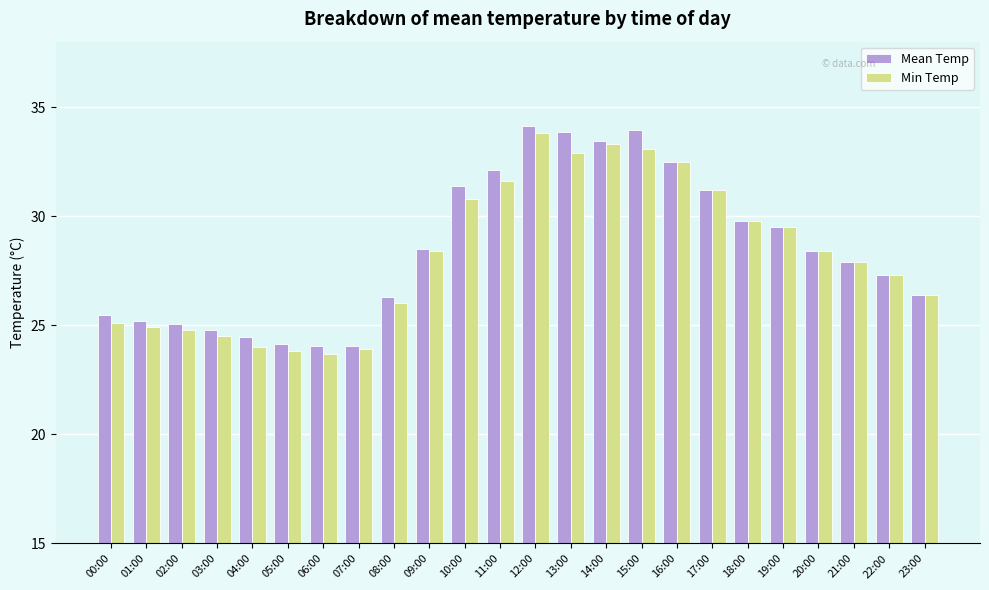

What are all the series names shown in the legend?

Mean Temp, Min Temp